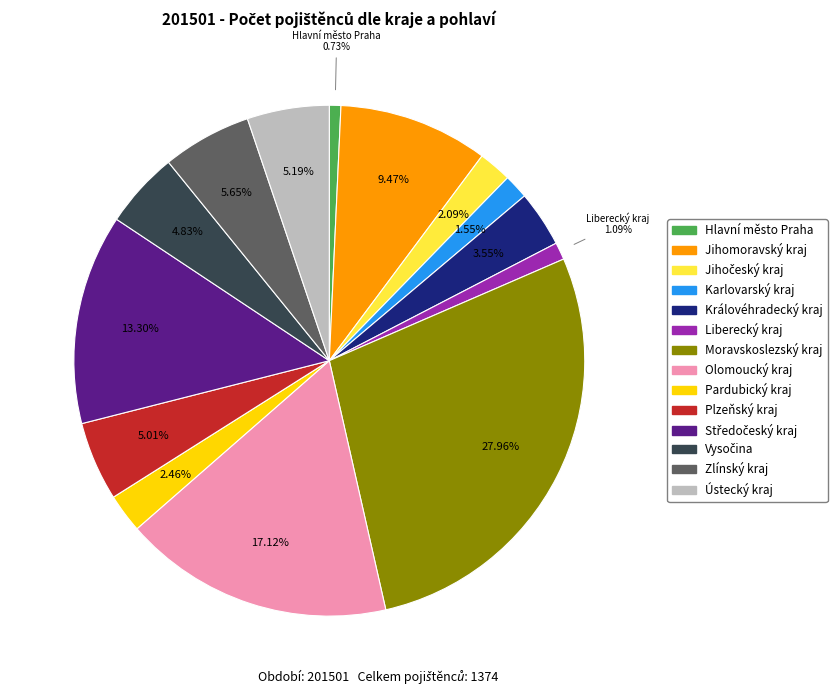

Is there any slice that represents more than half of the pie?

No